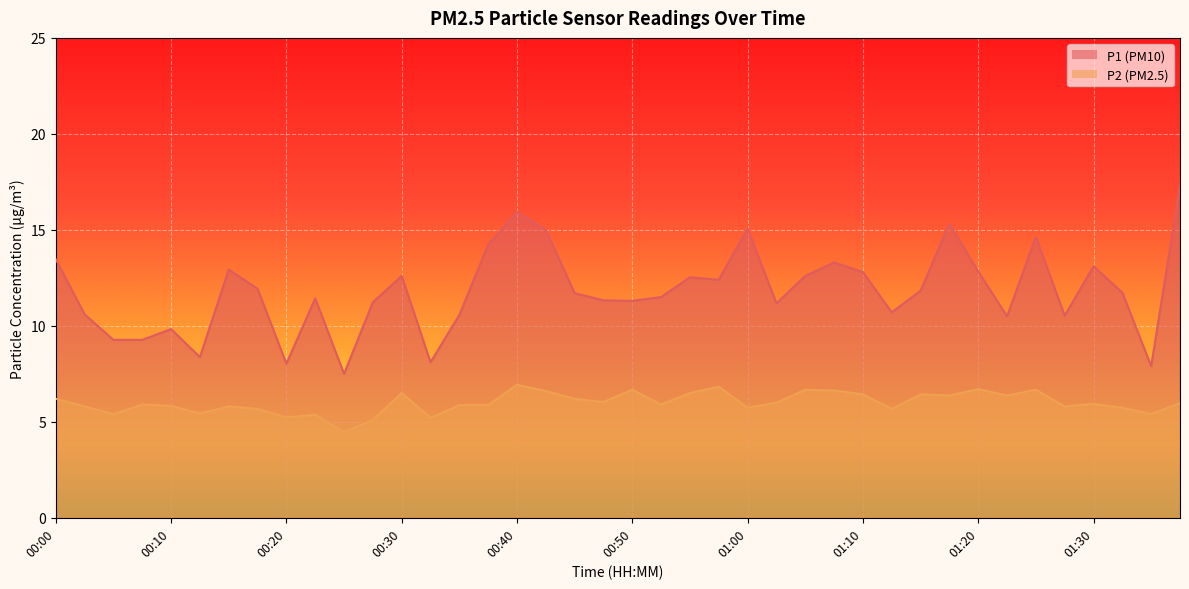

At how many categories does at least one series exceed 10?

32